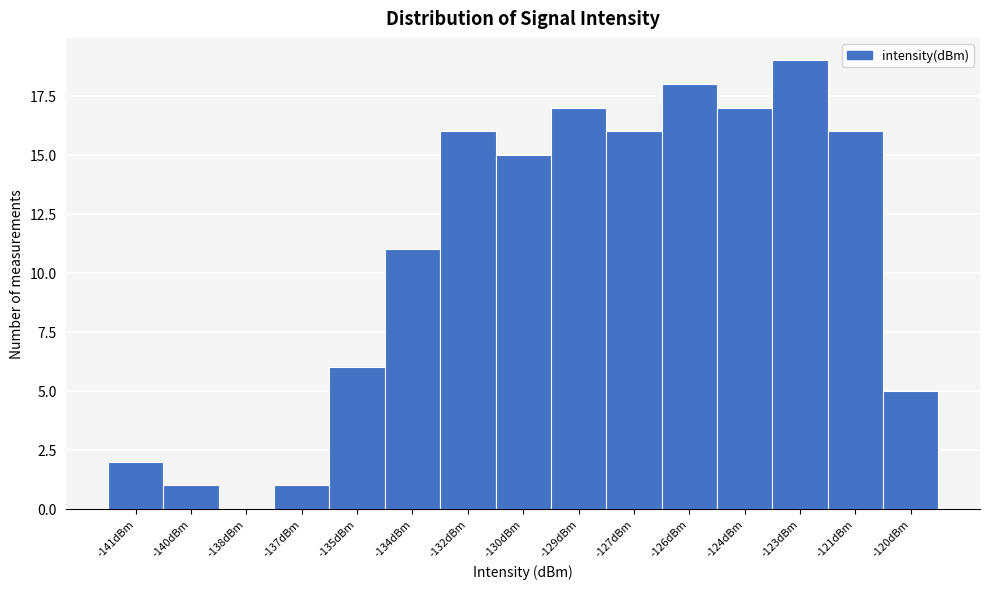

Reading left to right, what are all the values shown in this chart?

-141dBm=2	-140dBm=1	-138dBm=0	-137dBm=1	-135dBm=6	-134dBm=11	-132dBm=16	-130dBm=15	-129dBm=17	-127dBm=16	-126dBm=18	-124dBm=17	-123dBm=19	-121dBm=16	-120dBm=5